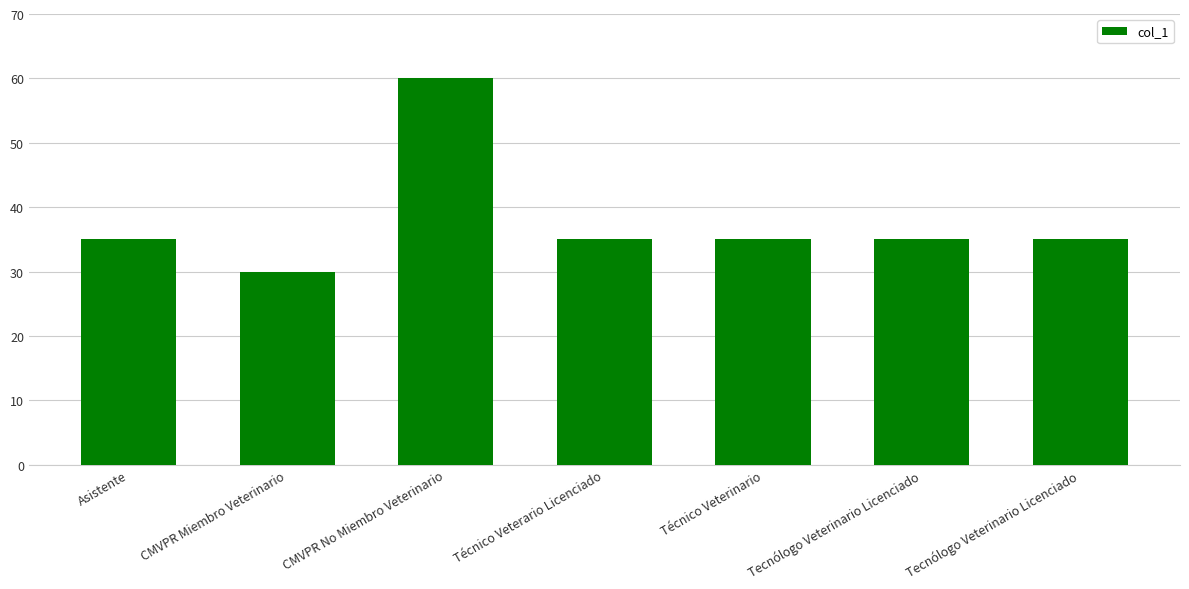

Are the bars horizontal?

No